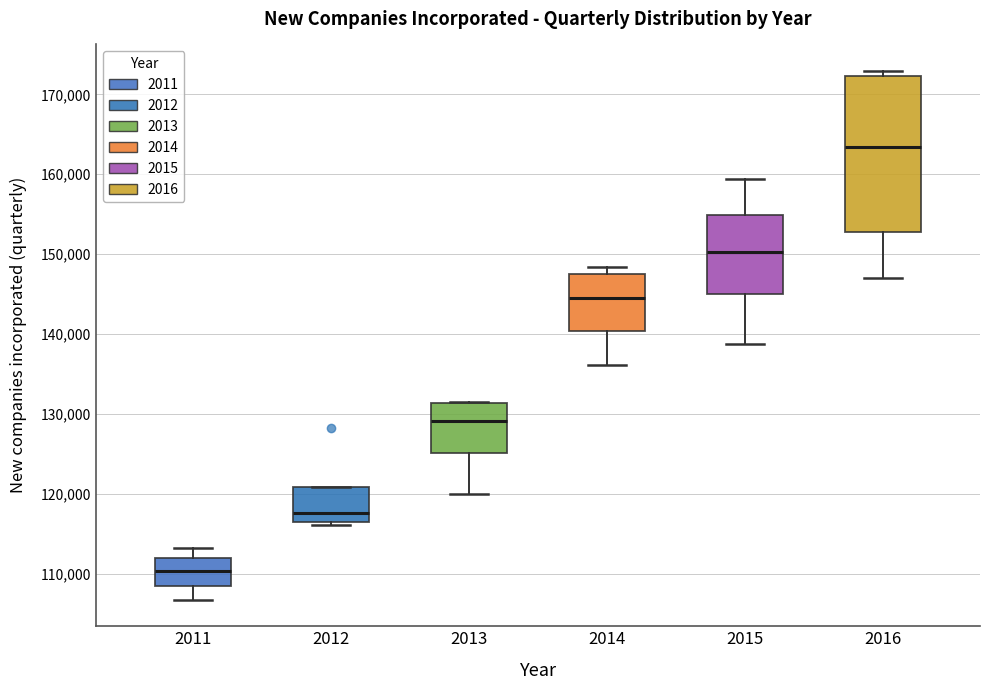

Which box has the highest median line?

2016